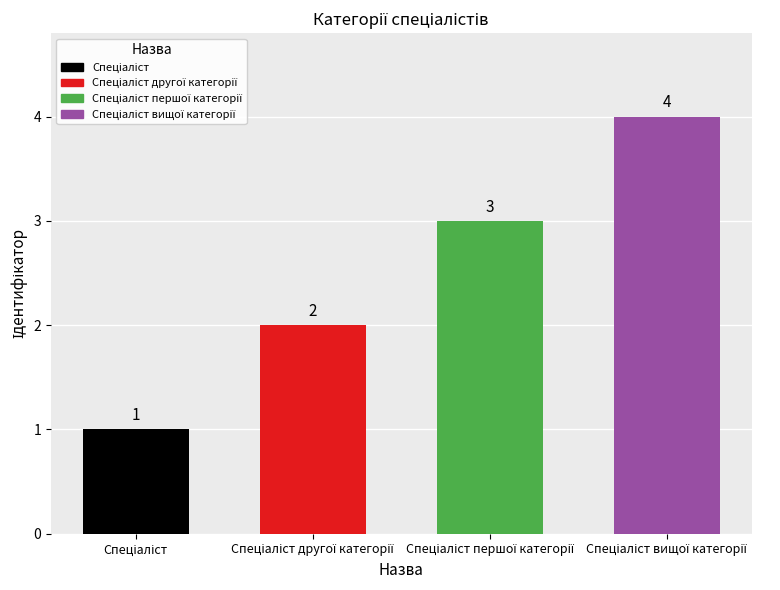

What is the maximum value shown in the chart?

4